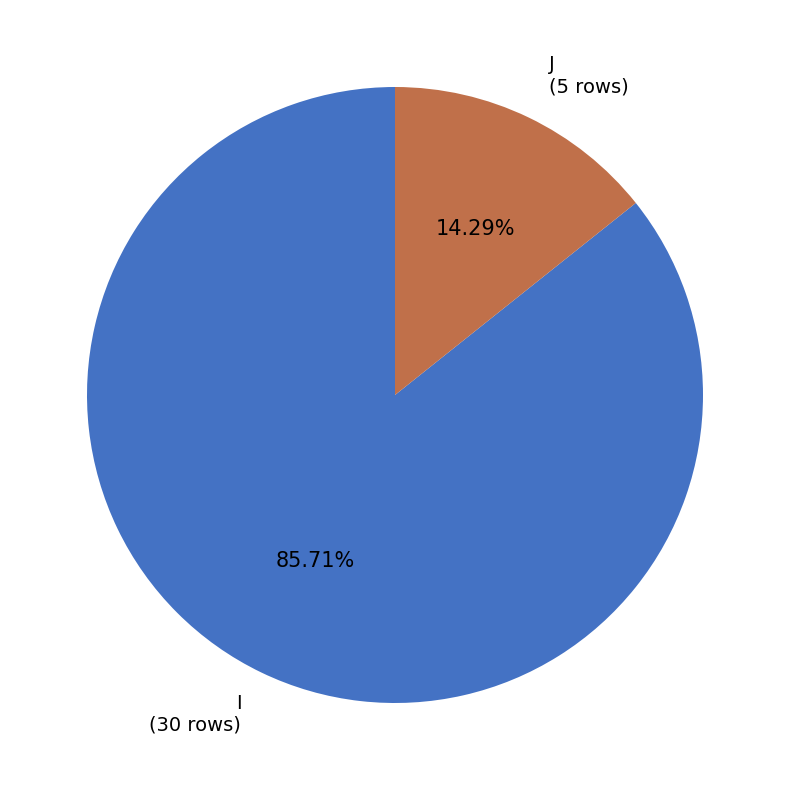

To the nearest percent, what percentage of the pie is J?

14%